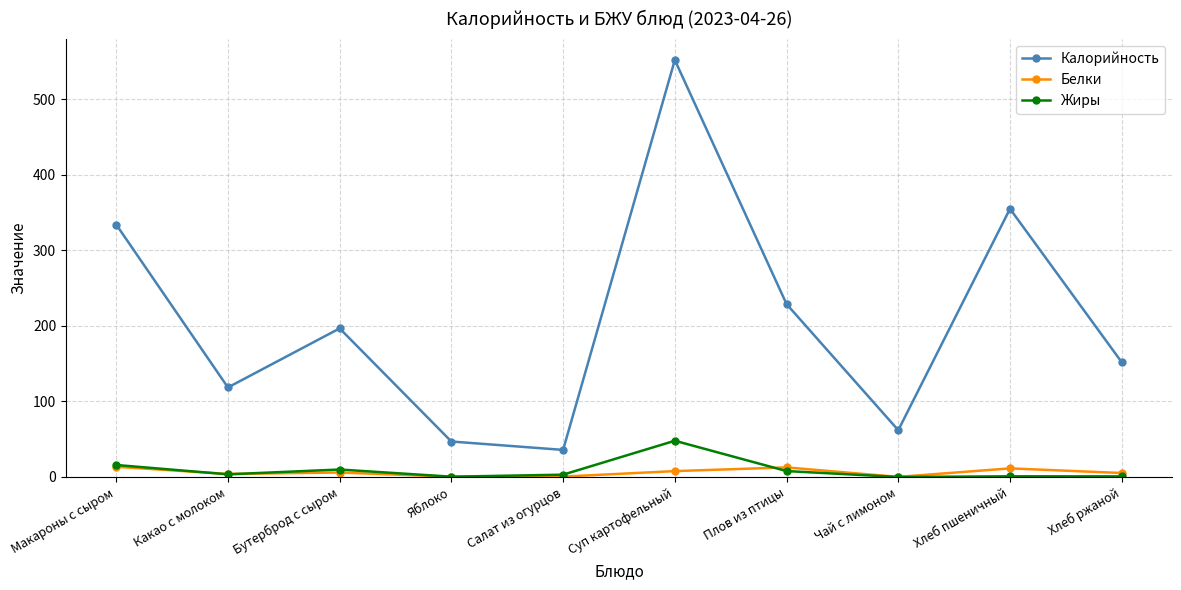

True or false: Калорийность has more than 1 points higher than both neighbors.

True